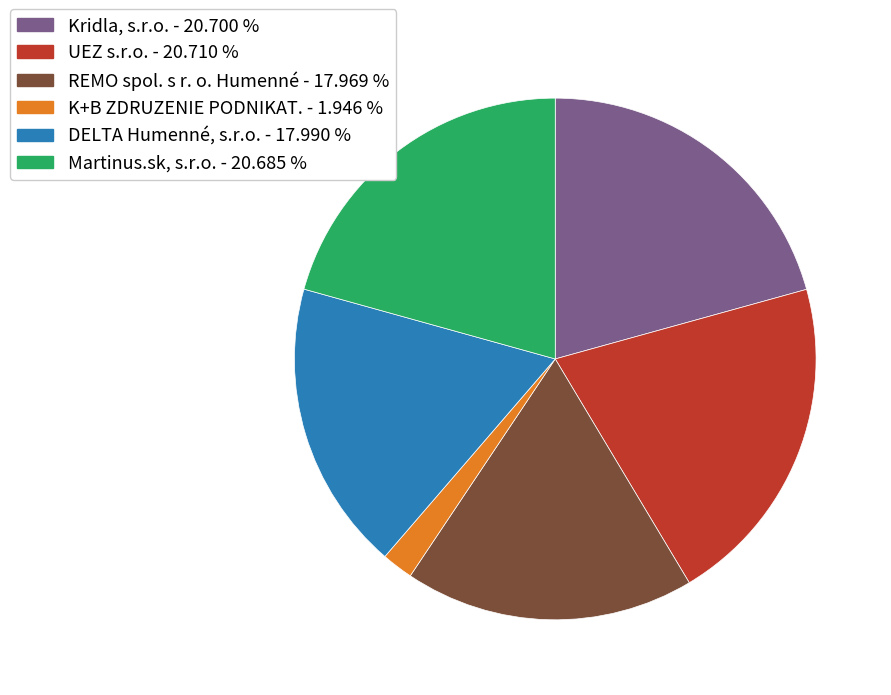

Which slice is the smallest?

K+B ZDRUZENIE PODNIKAT.